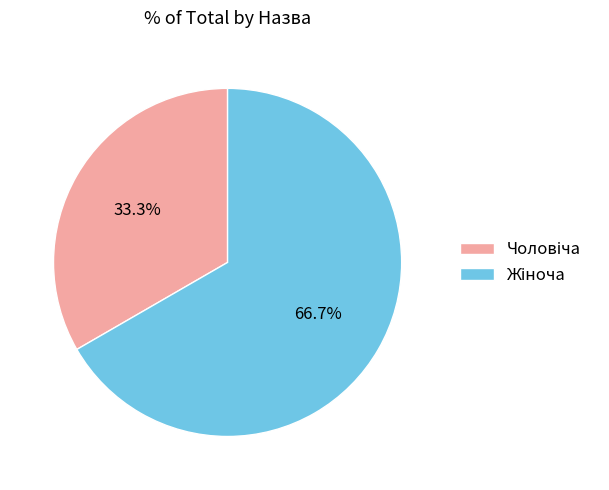

Count the number of slices in the pie.

2